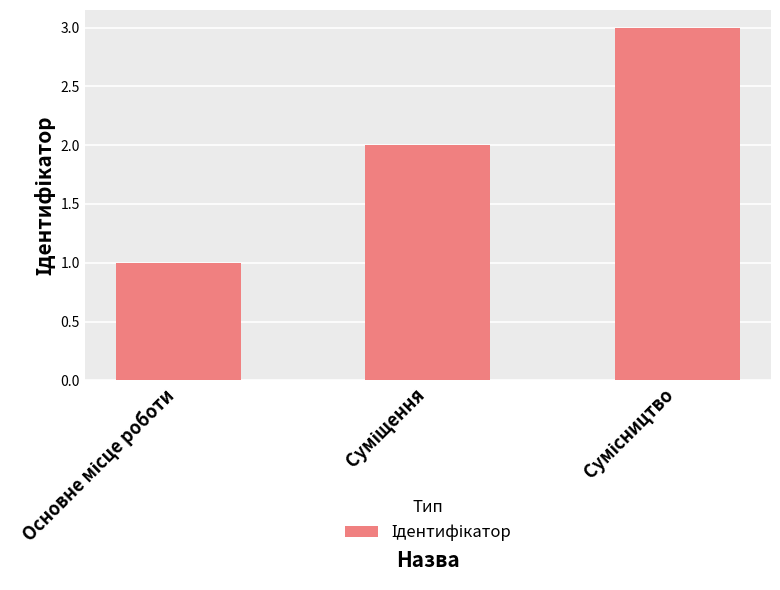

What is the sum of all values?

6